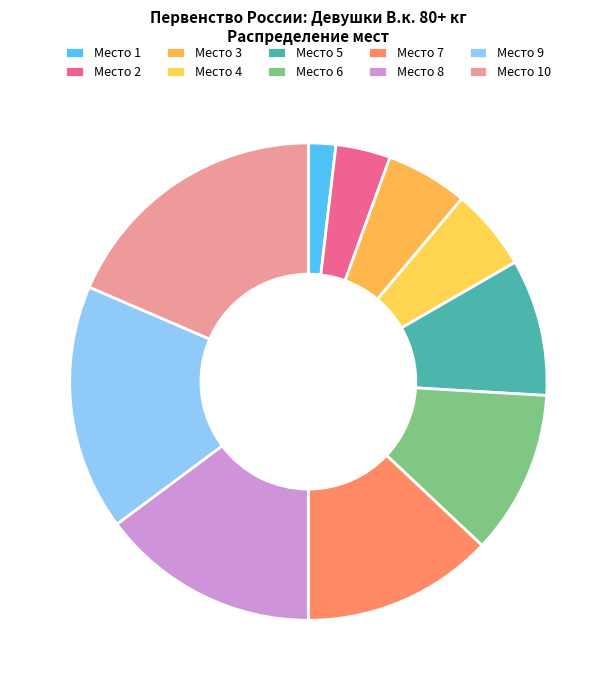

Which category has the smallest portion of the pie?

Место 1